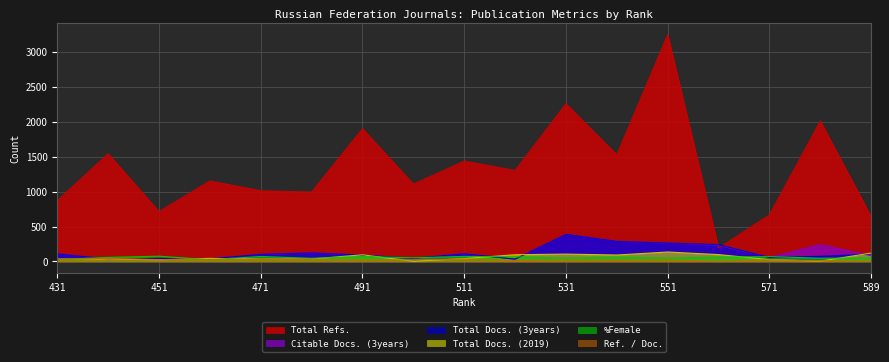

Reading right to left, what are all the values shown in this chart?

Total Refs.: 589=640	581=2012	571=667	561=192	551=3250	541=1527	531=2259	521=1304	511=1438	501=1108	491=1902	481=995	471=1013	461=1154	451=714	441=1542	431=873
Total Docs. (3years): 589=106	581=74	571=57	561=242	551=264	541=288	531=388	521=34	511=111	501=45	491=91	481=123	471=102	461=38	451=45	441=35	431=109
Citable Docs. (3years): 589=83	581=241	571=56	561=234	551=263	541=288	531=388	521=34	511=111	501=46	491=91	481=121	471=101	461=38	451=45	441=35	431=109
Total Docs. (2019): 589=121	581=5	571=27	561=99	551=136	541=93	531=106	521=97	511=42	501=3	491=96	481=36	471=34	461=45	451=25	441=35	431=35
%Female: 589=50	581=47	571=70	561=63	551=49	541=62	531=48	521=68	511=73	501=53	491=70	481=46	471=72	461=26	451=76	441=59	431=29
Ref. / Doc.: 589=5	581=9	571=24	561=1	551=23	541=16	531=21	521=13	511=34	501=24	491=19	481=27	471=29	461=25	451=28	441=44	431=24